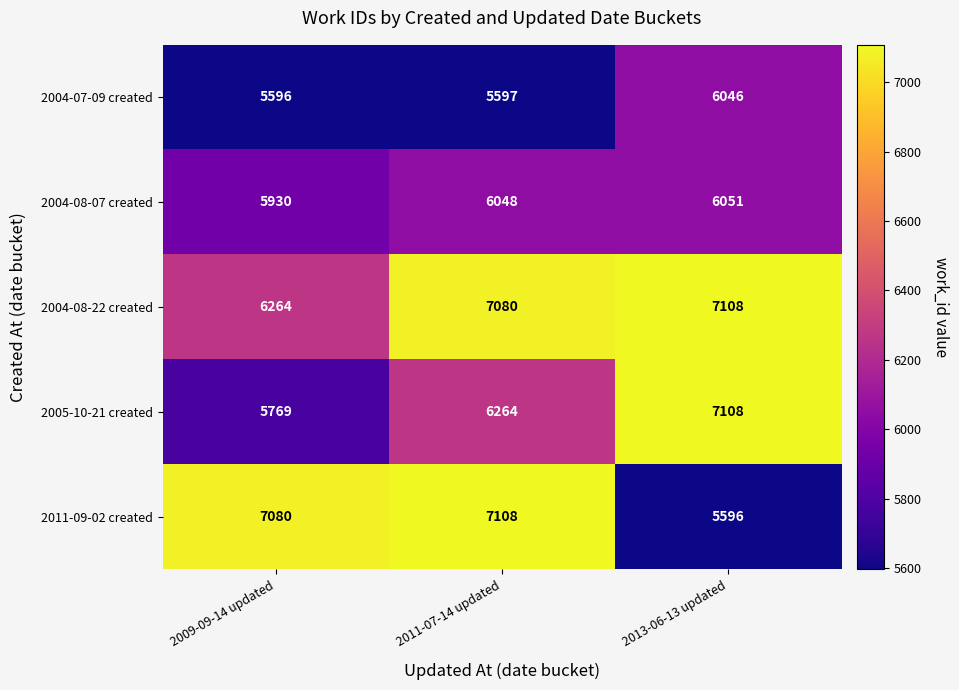

True or false: 2005-10-21 created has a value of 5769 at 2009-09-14 updated.

True